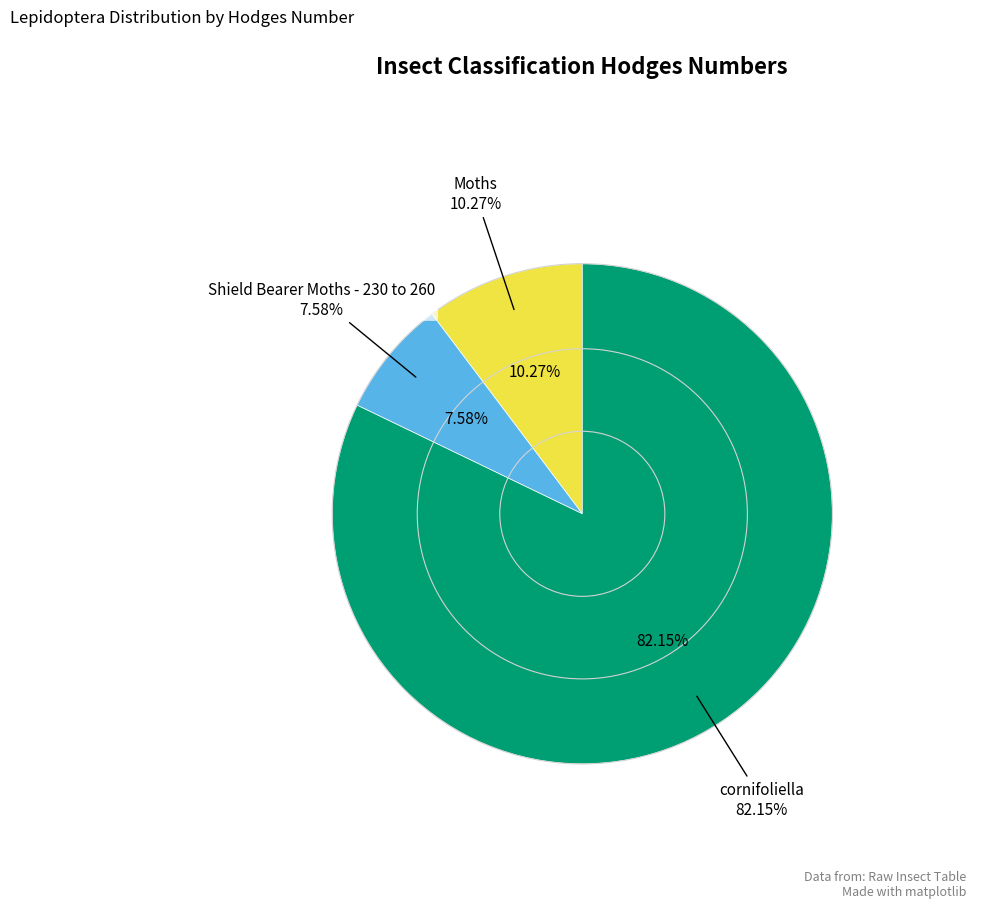

Is Moths the majority of the pie?

No